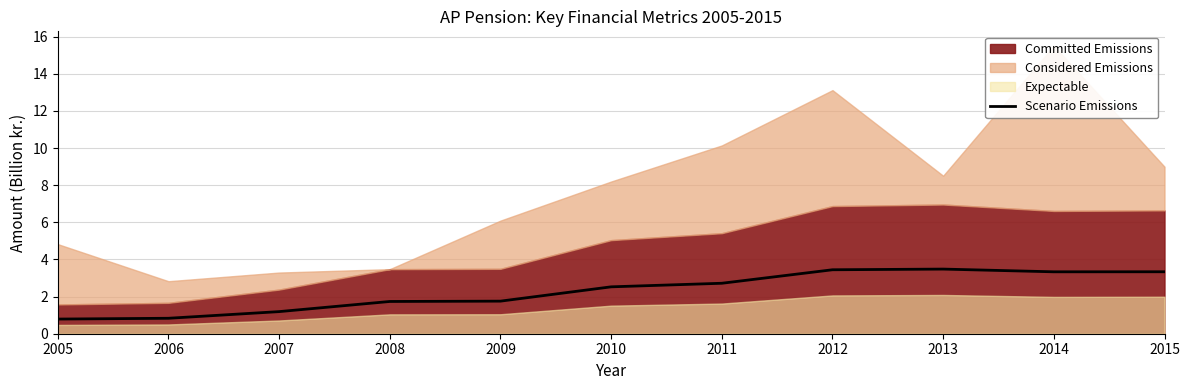

Is it true that Scenario Emissions equals 1.0 at 2014?

False